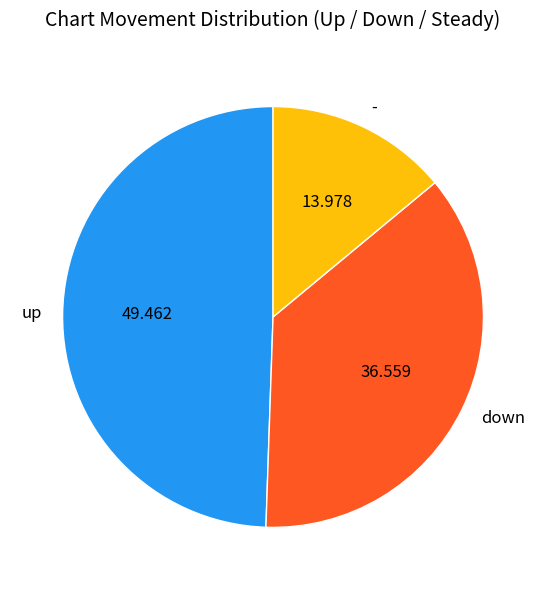

What is the largest slice in the pie chart?

up